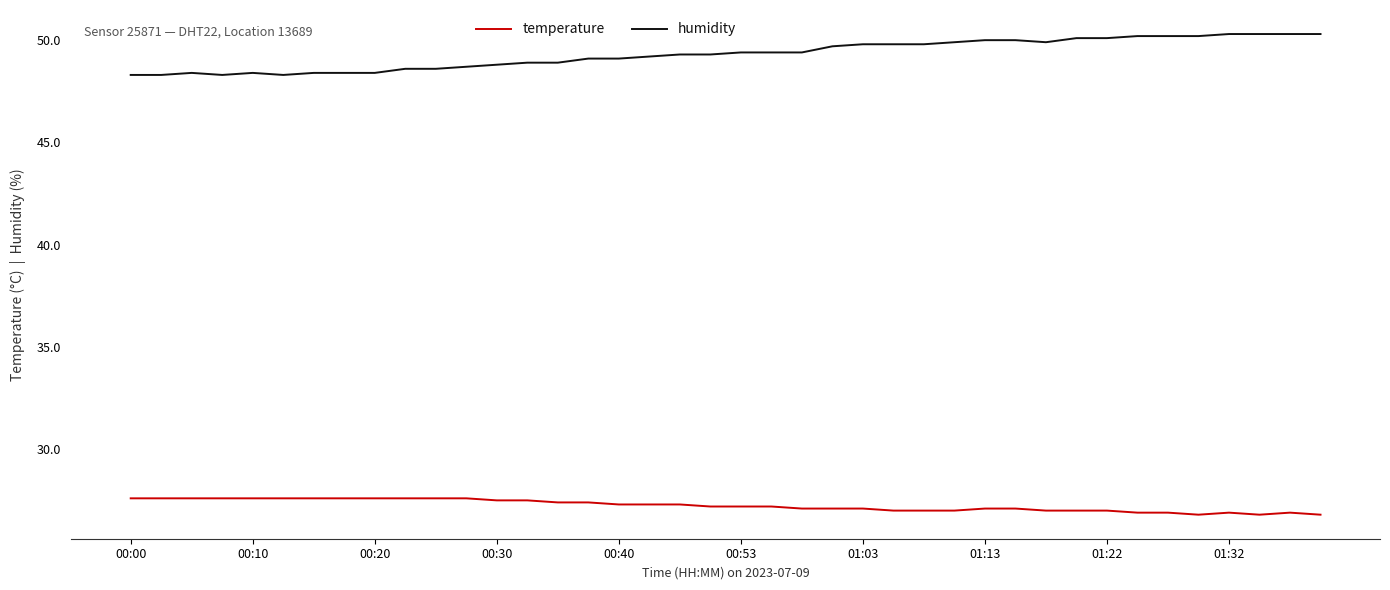

Which series has the largest range (max minus min)?

humidity